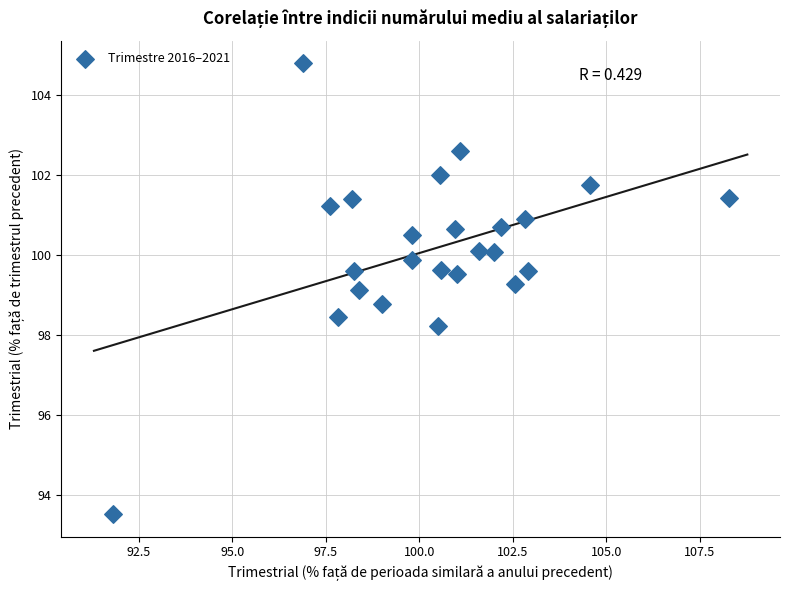

What is the range of Y values (max minus min)?

11.3